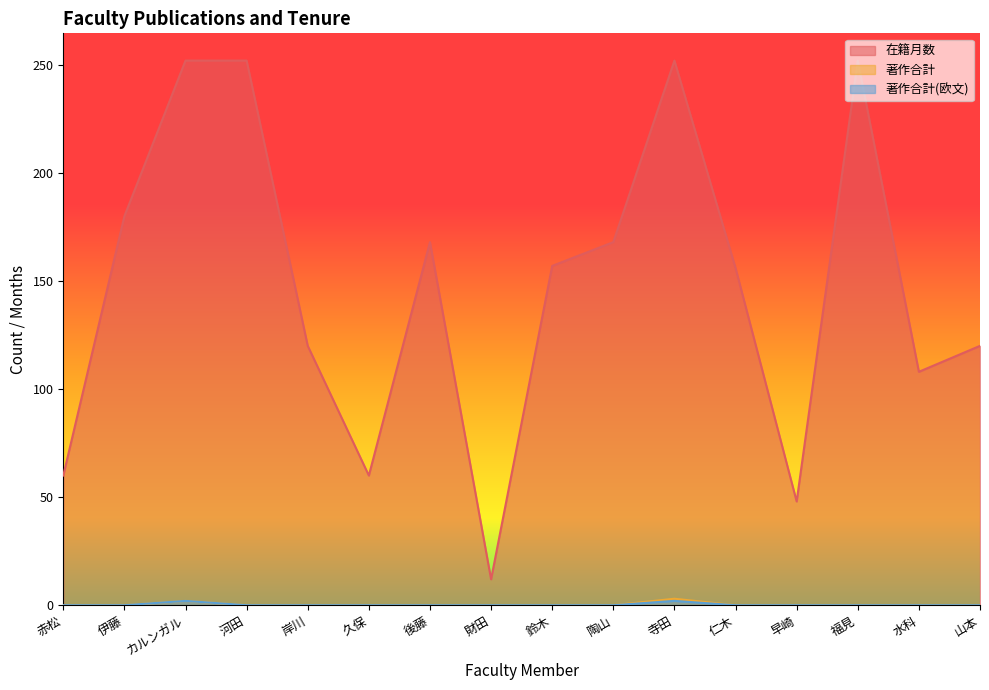

What is the difference between the maximum and minimum values in the 著作合計 series?

3